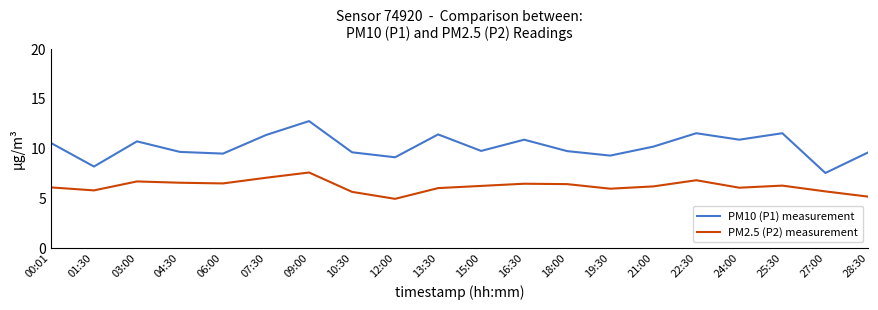

Which series has the largest total across all categories?

PM10 (P1) measurement